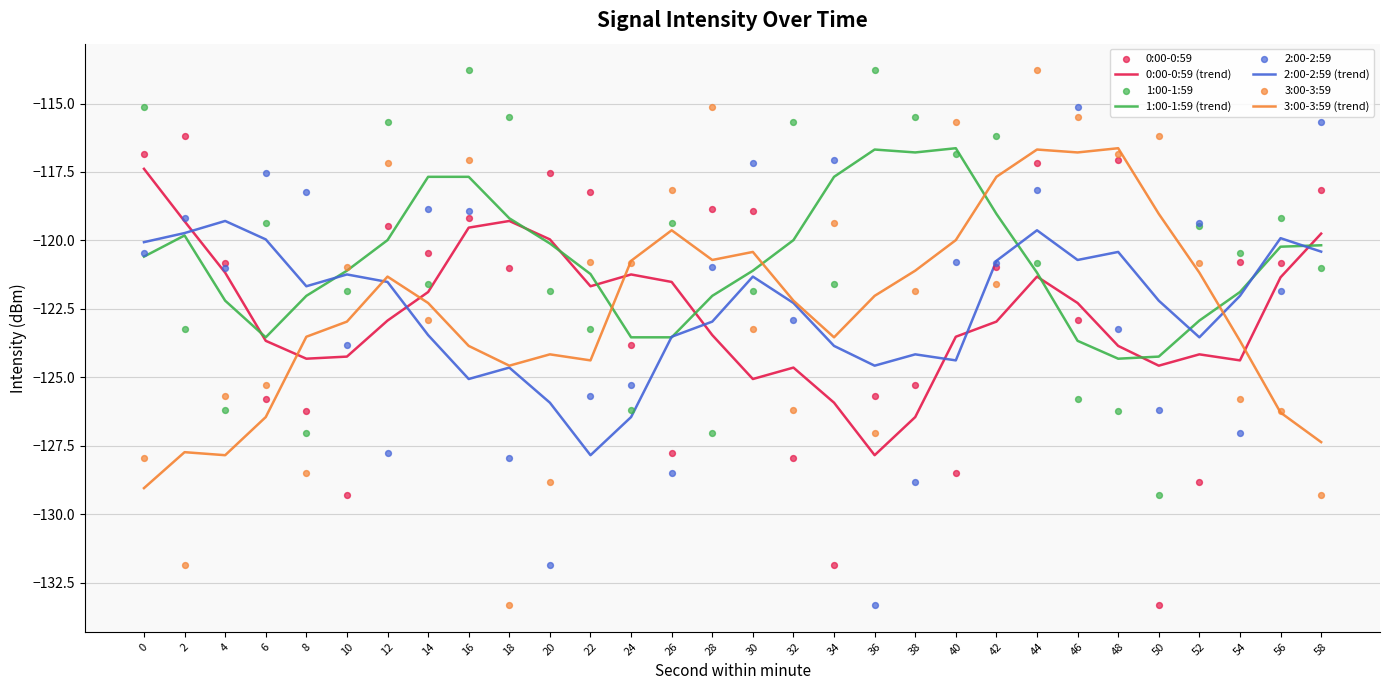

Which series contains the lowest Y value?

0:00-0:59